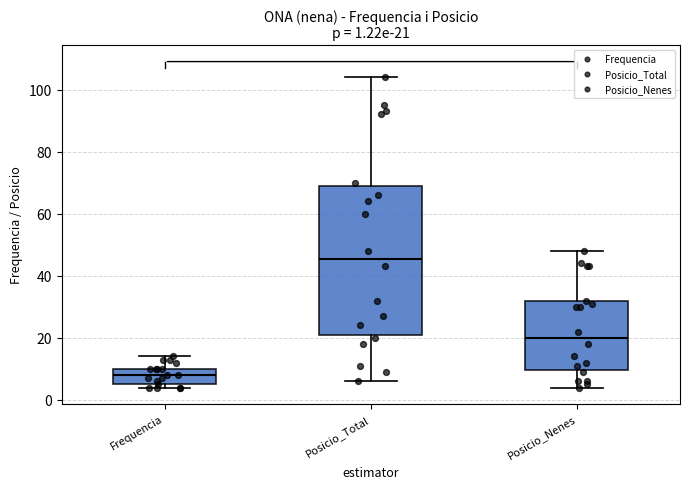

Which box is the tallest, from its lower edge to its upper edge?

Posicio_Total